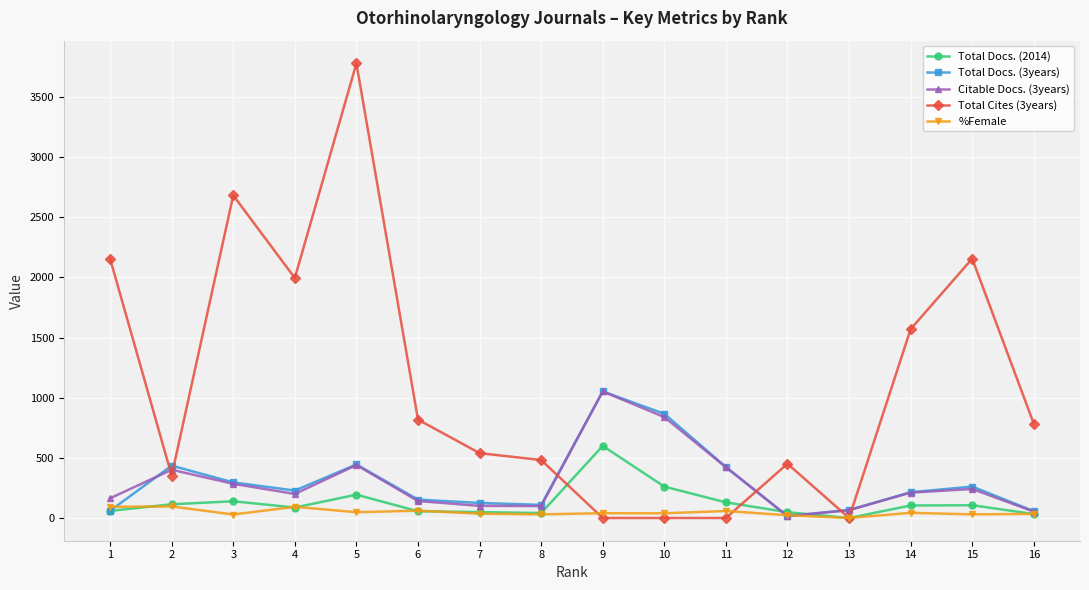

What is the approximate value of Citable Docs. (3years) at 10, to the nearest 10?

840